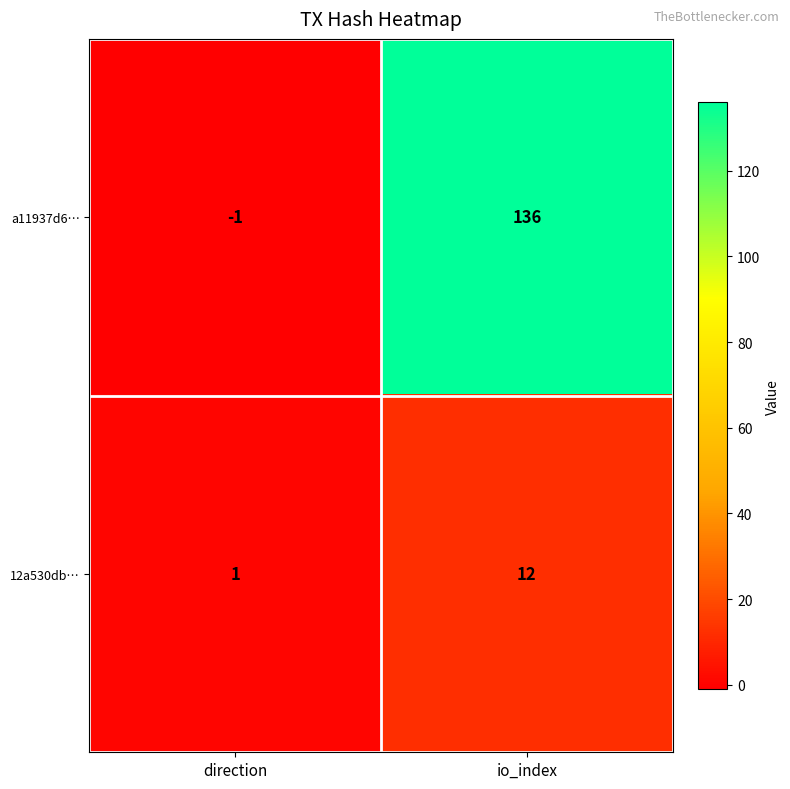

What value does the a11937d6… series have at io_index?

136